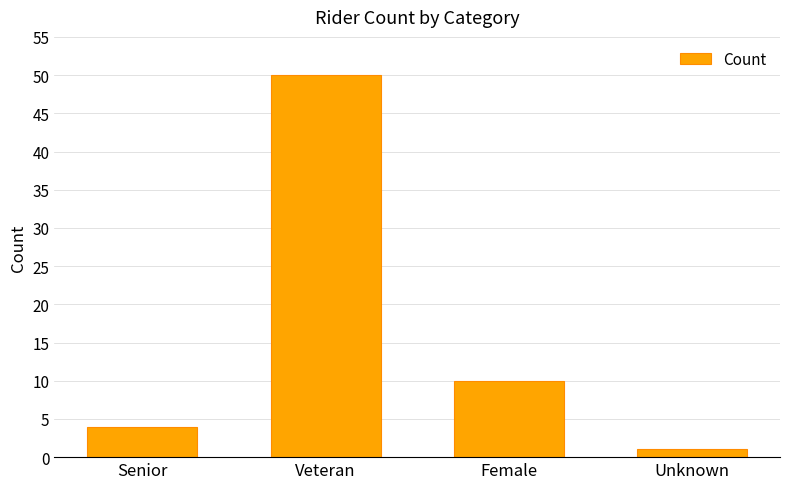

What is the approximate value at Veteran?

50